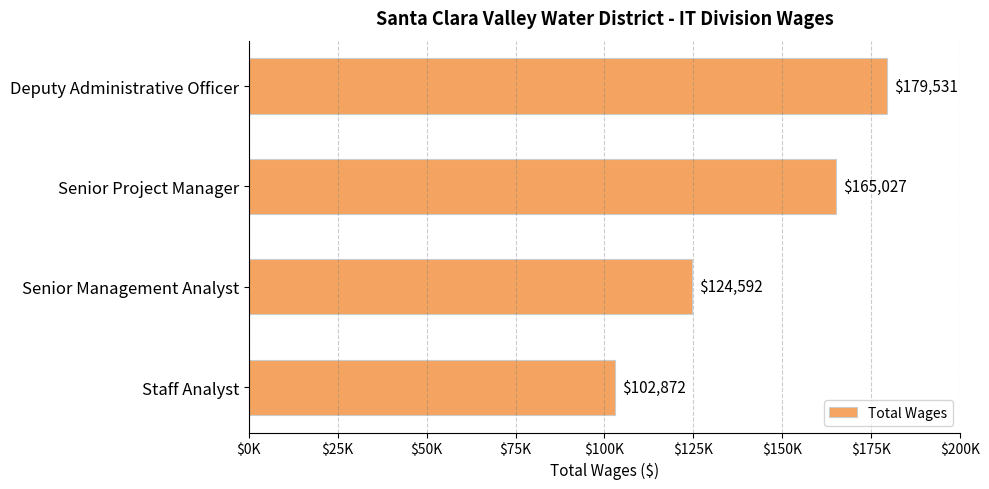

List the labels in order of value, largest first.

Deputy Administrative Officer, Senior Project Manager, Senior Management Analyst, Staff Analyst